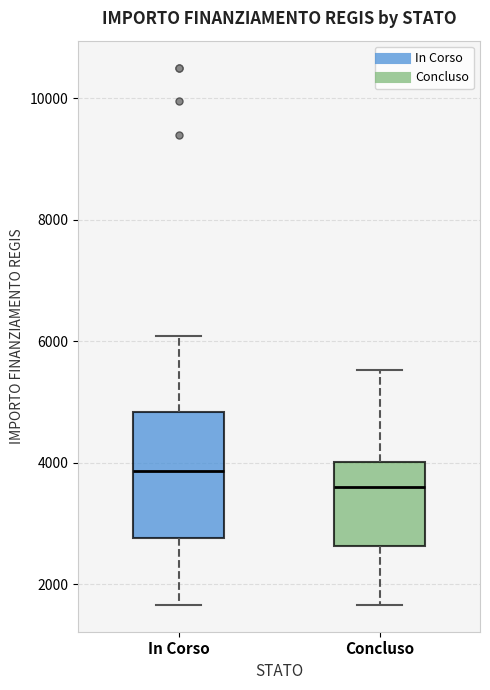

Comparing the boxes themselves (not the whiskers), which one is the tallest?

In Corso